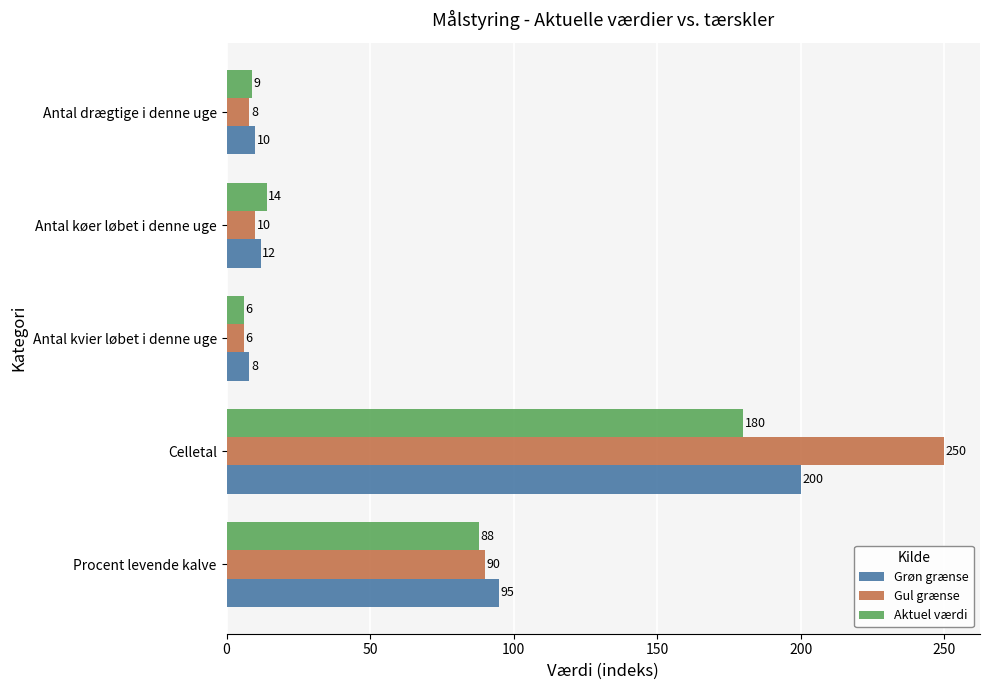

Rank the series at Antal drægtige i denne uge from highest to lowest value.

Grøn grænse, Aktuel værdi, Gul grænse